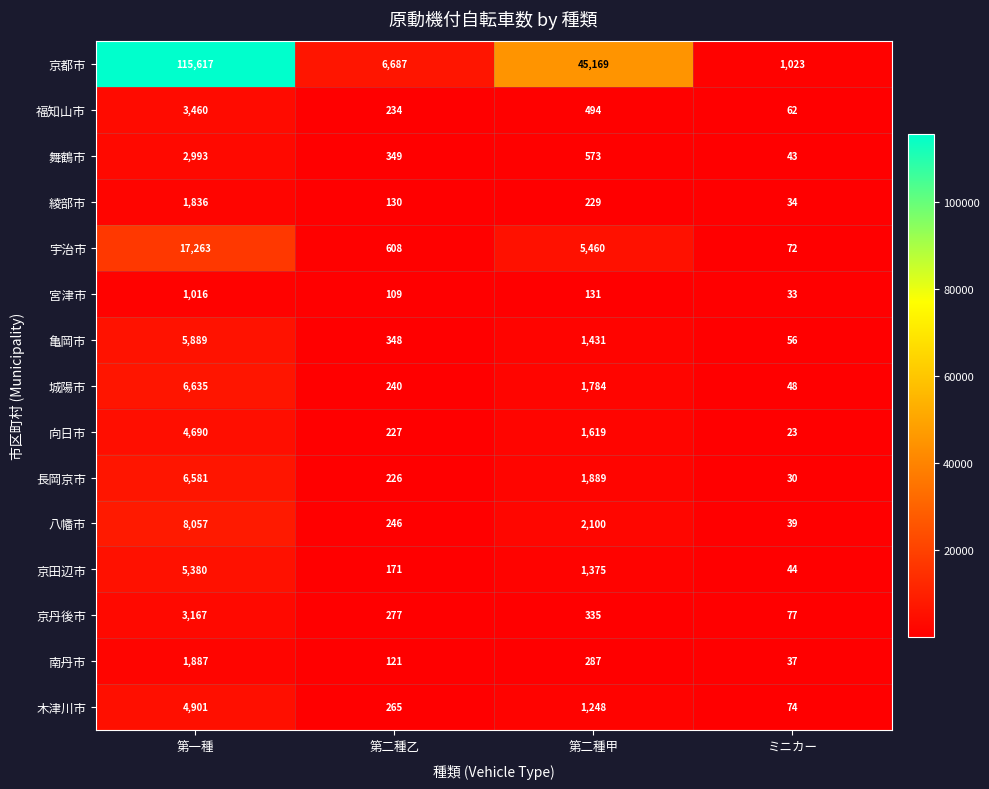

What is the maximum value shown in the chart?

115617